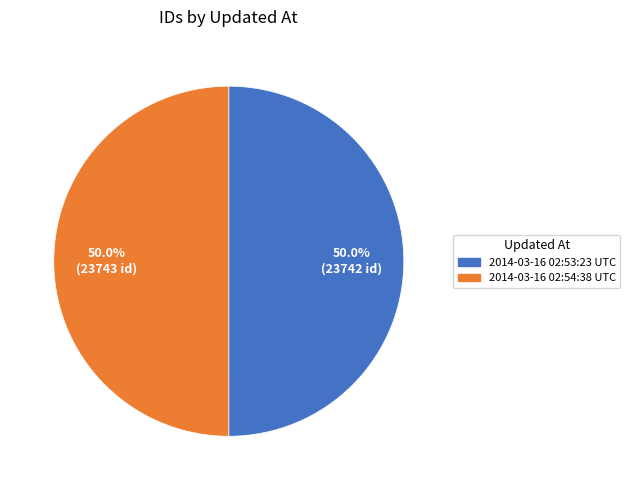

What percentage is the 2014-03-16 02:54:38 UTC slice, to the nearest percent?

50%